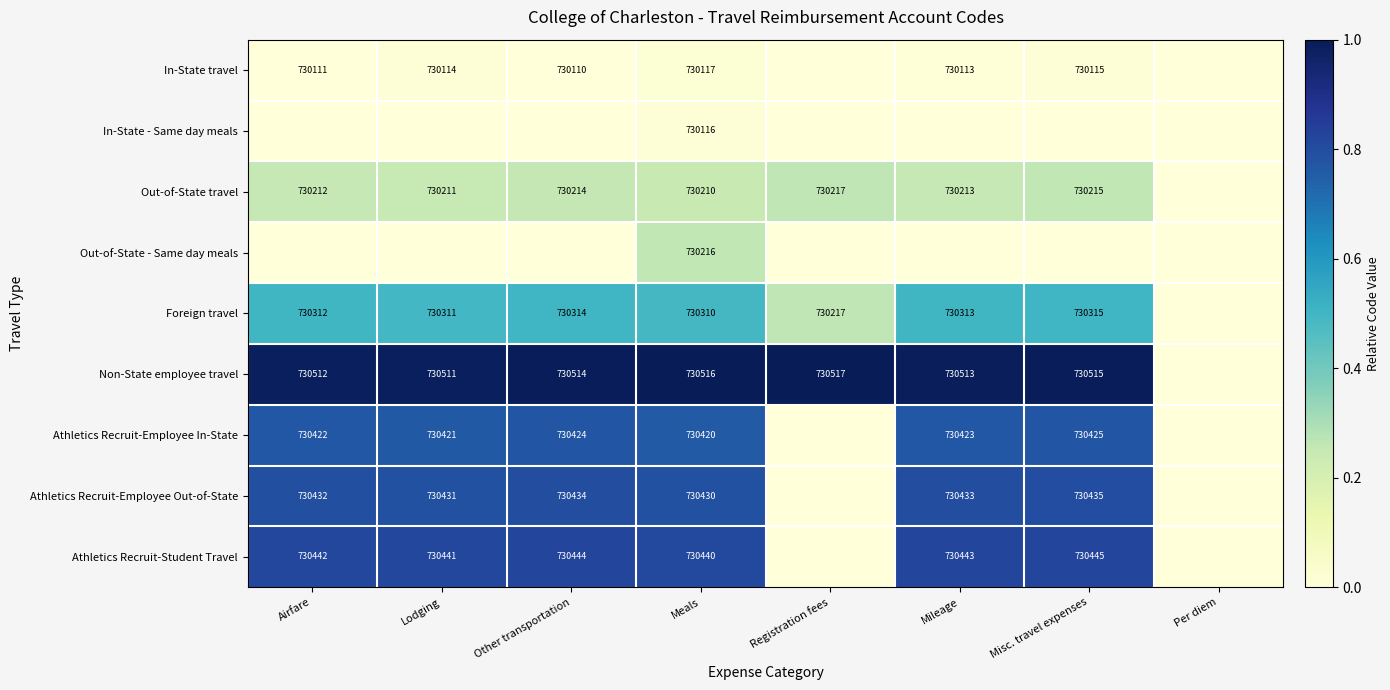

What is the sum of the Athletics Recruit-Employee Out-of-State values at Other transportation and Meals?

1460864